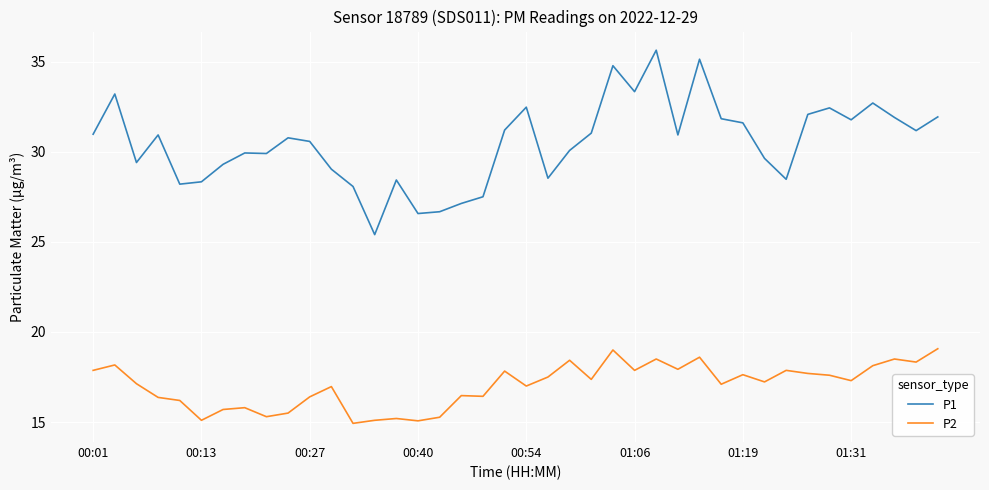

What is the difference between the maximum and minimum values in the P1 series?

10.2